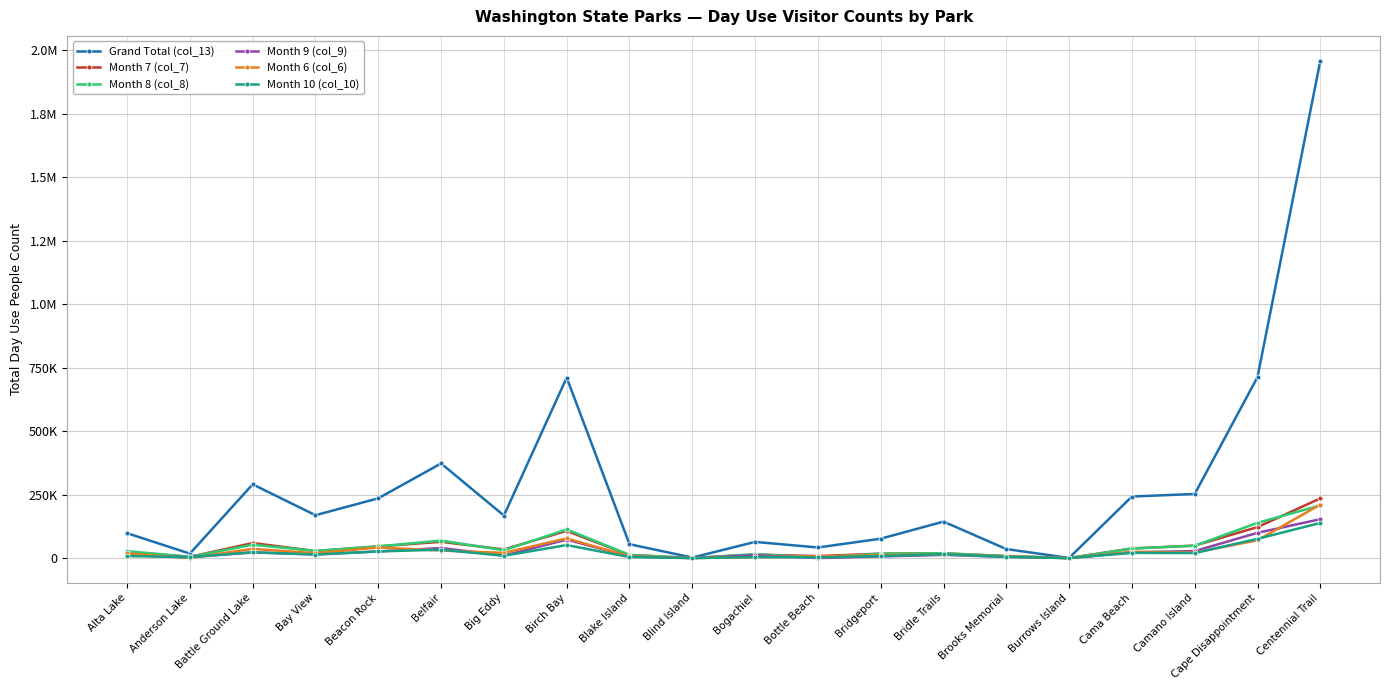

What are all the series names shown in the legend?

Grand Total (col_13), Month 7 (col_7), Month 8 (col_8), Month 9 (col_9), Month 6 (col_6), Month 10 (col_10)